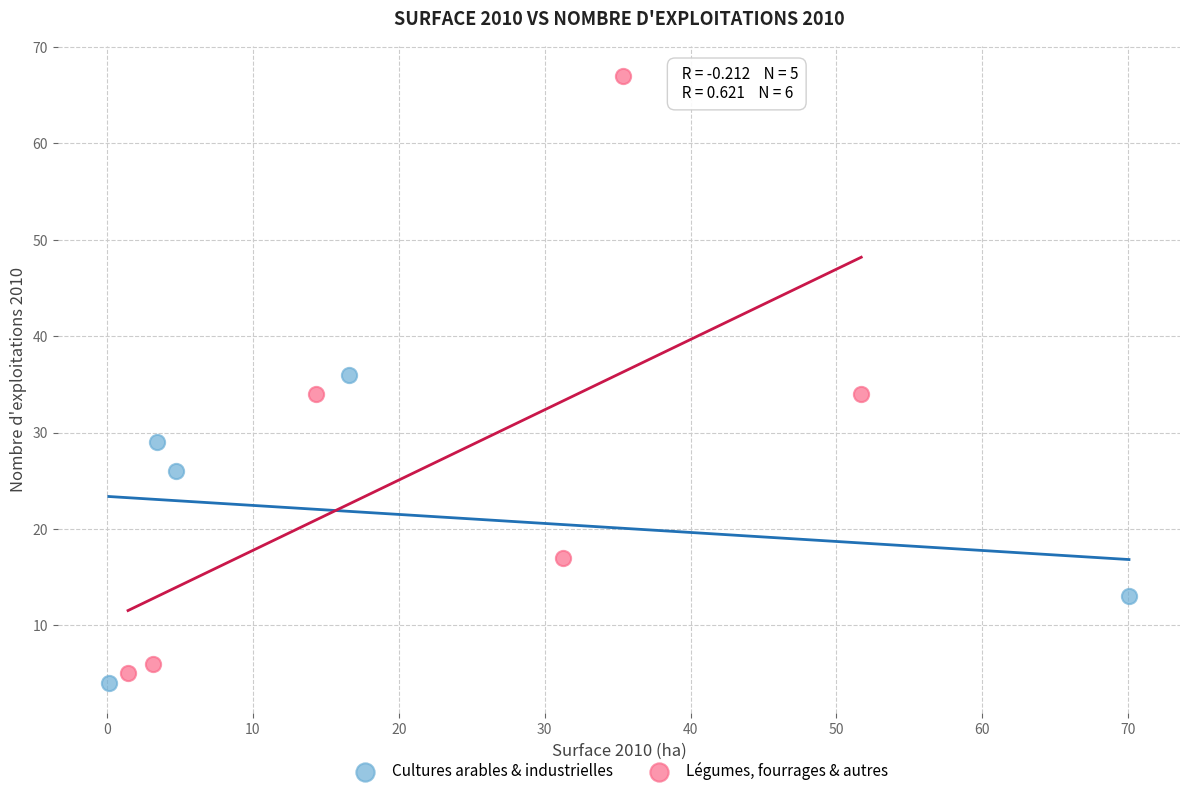

Which series has the largest Y range (max minus min)?

Légumes, fourrages & autres